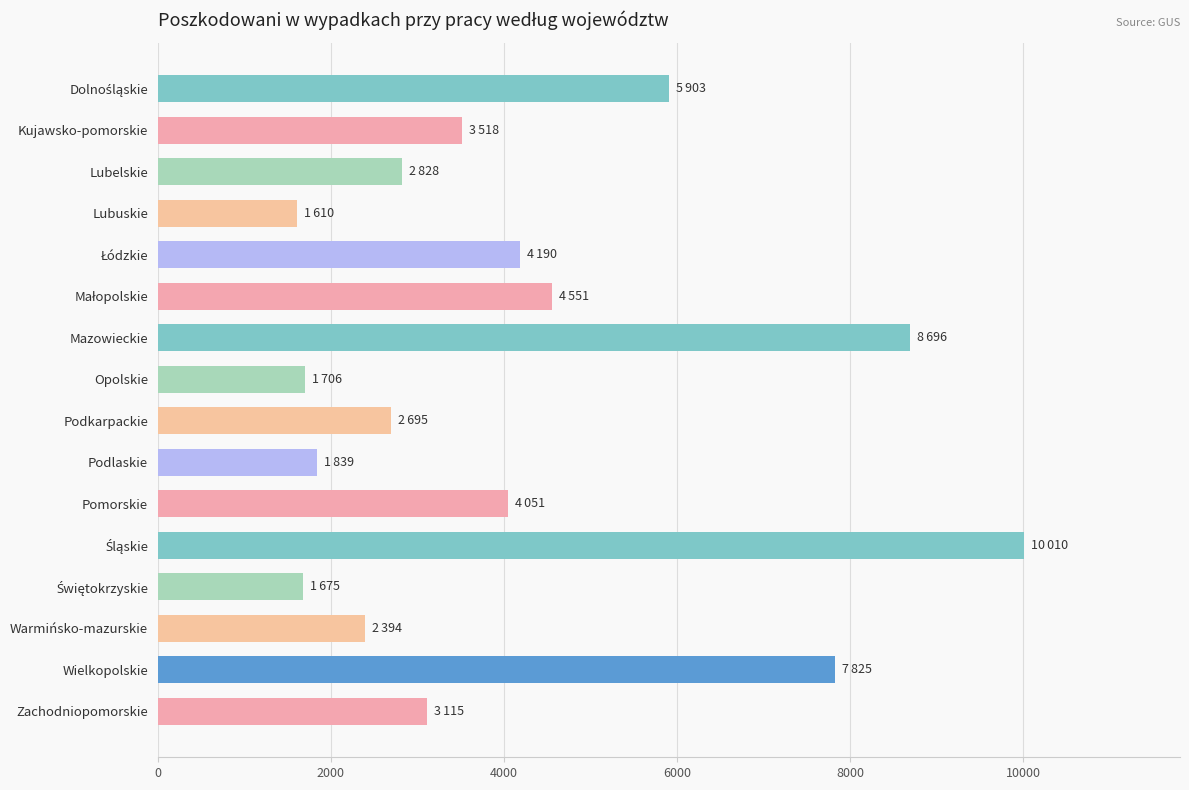

Between Mazowieckie and Podkarpackie, which is larger?

Mazowieckie